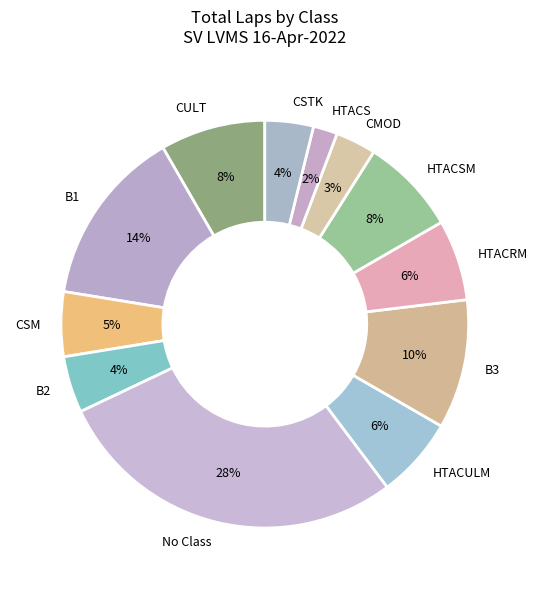

How many segments does this pie chart have?

12